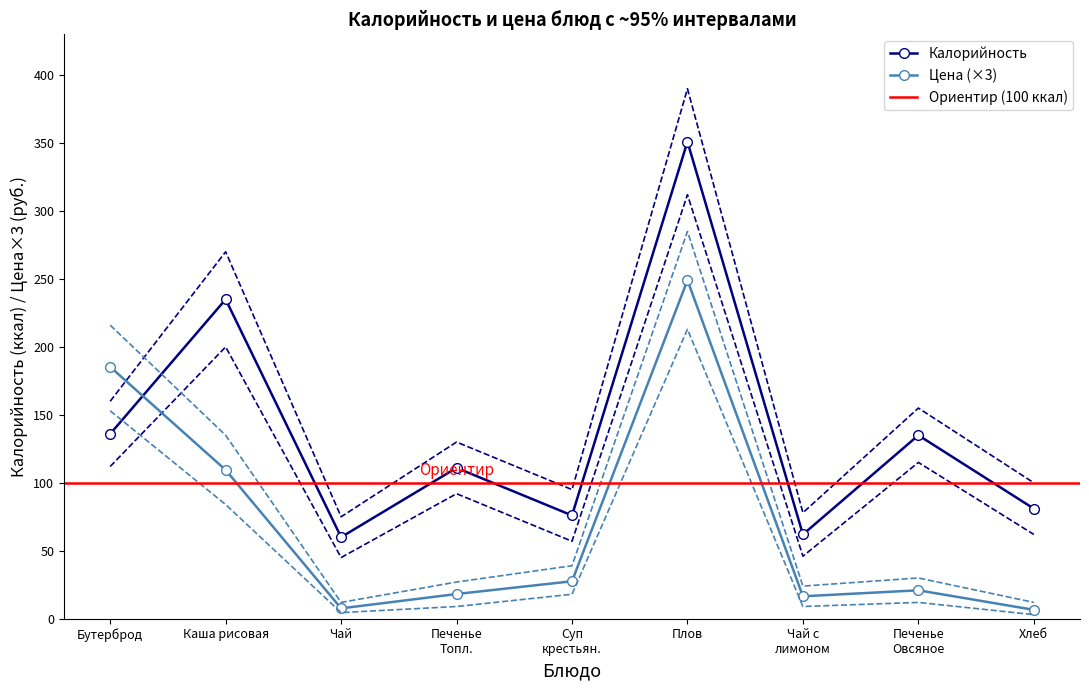

Which series has the widest spread of values?

Калорийность